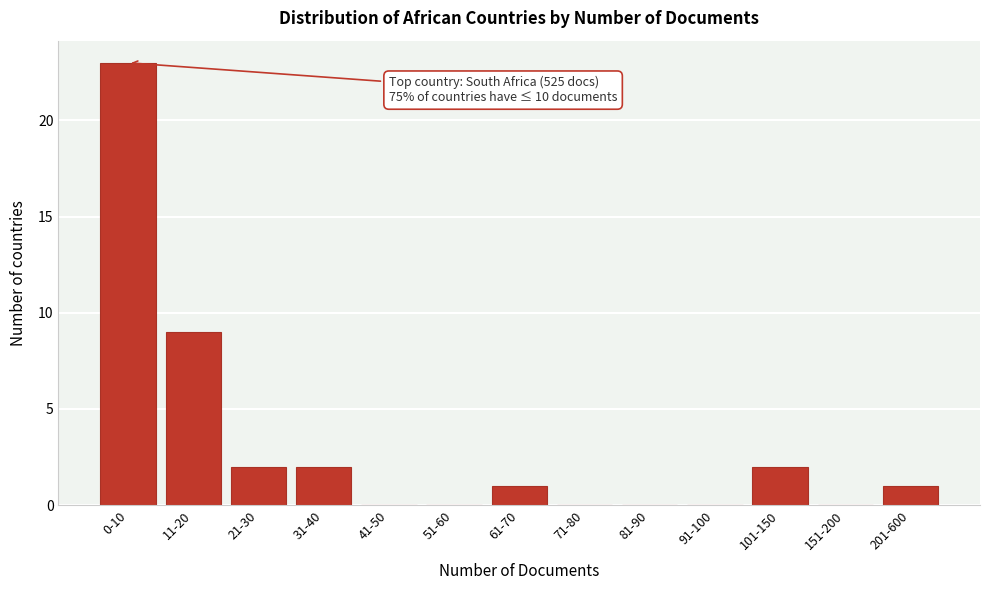

Reading left to right, transcribe all the data shown in this chart.

0-10=23	11-20=9	21-30=2	31-40=2	41-50=0	51-60=0	61-70=1	71-80=0	81-90=0	91-100=0	101-150=2	151-200=0	201-600=1